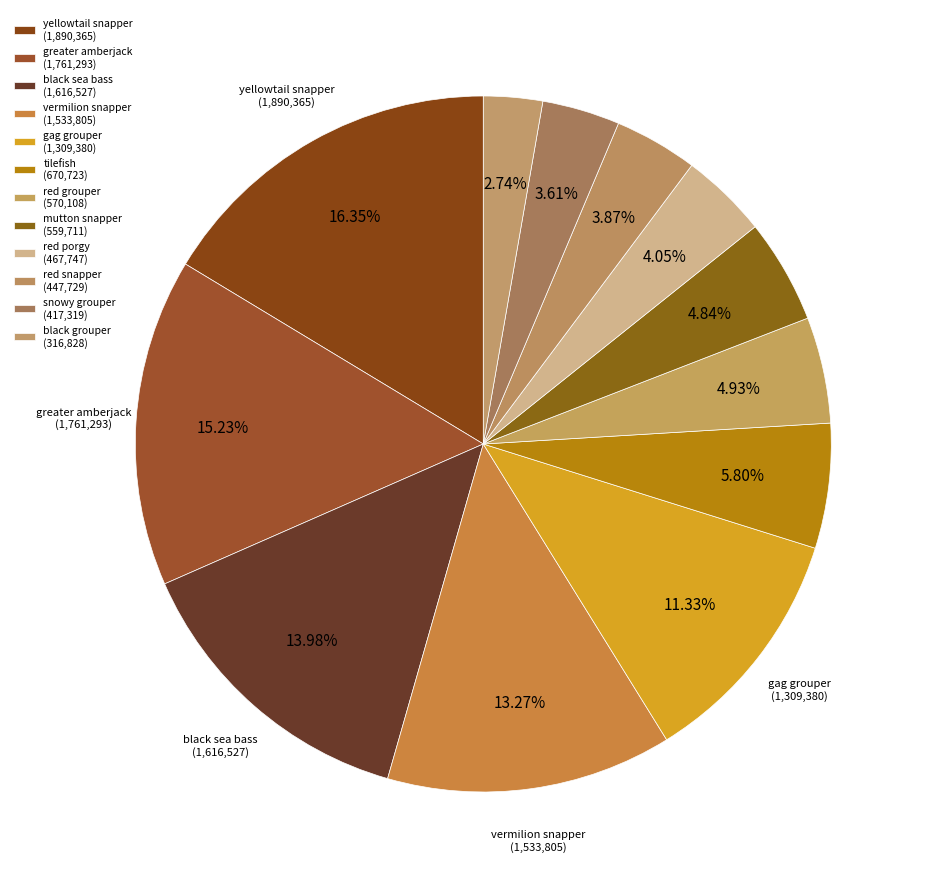

Count the number of slices in the pie.

12